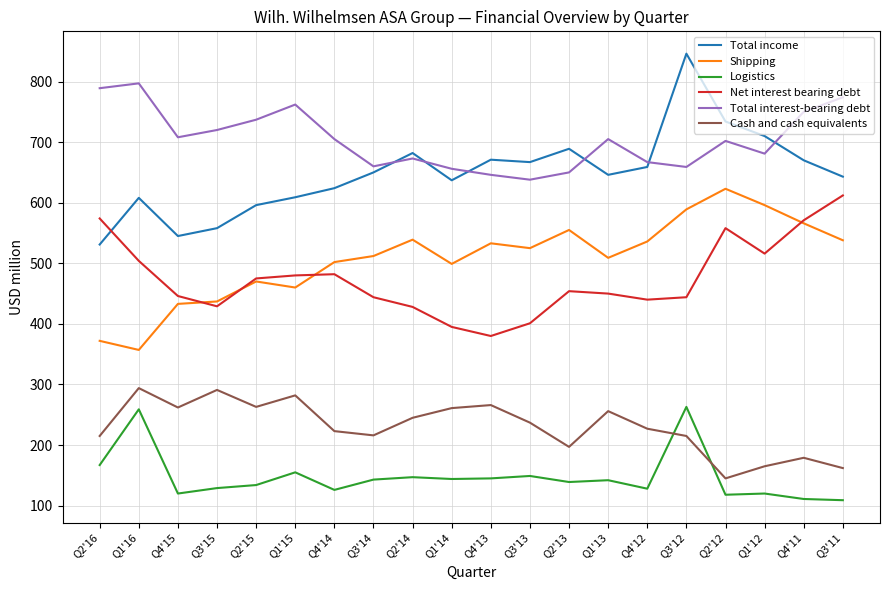

Where is Logistics nearest to the value 186?

Q2'16